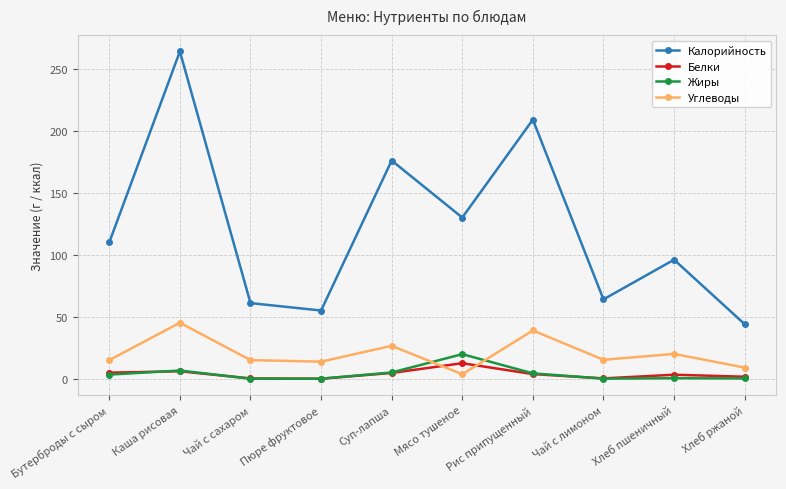

At which category does Углеводы reach its first local peak?

Каша рисовая